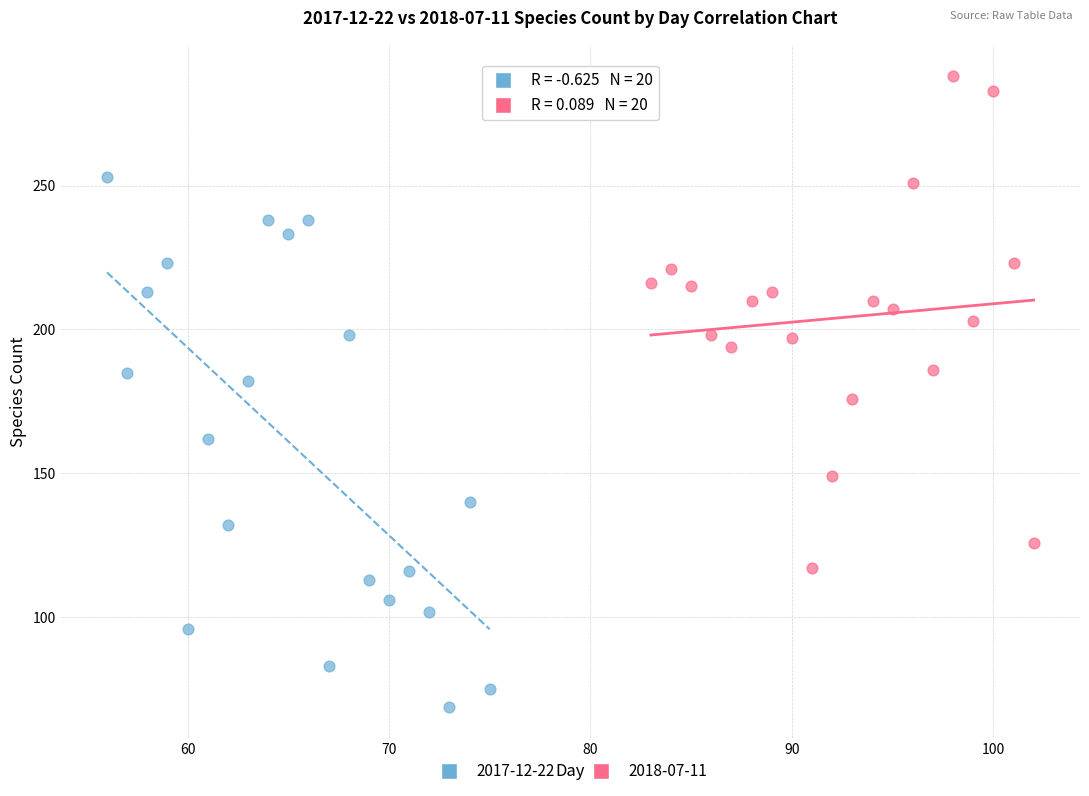

Which series contains the highest Y value?

2018-07-11